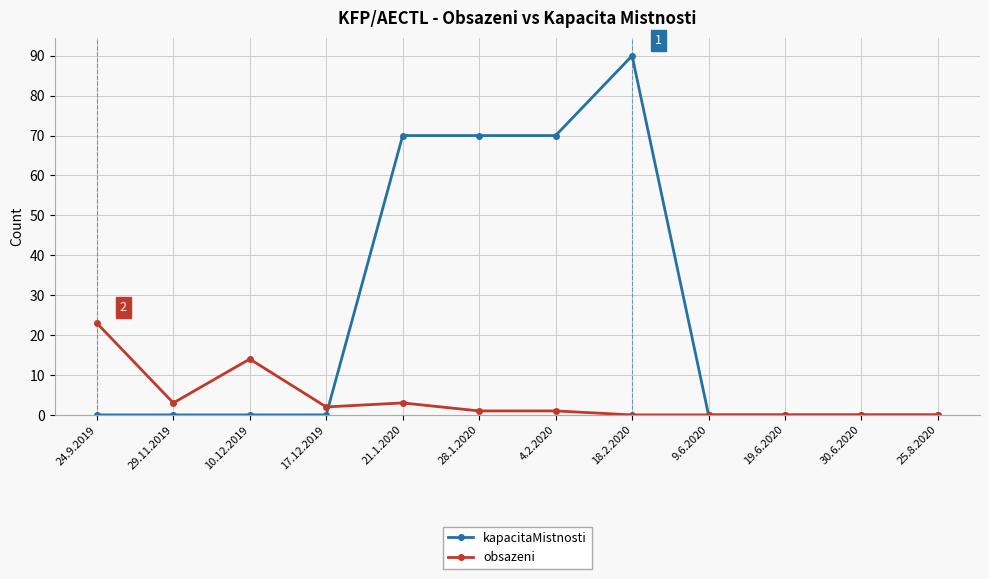

Rank the series at 28.1.2020 from lowest to highest value.

obsazeni, kapacitaMistnosti